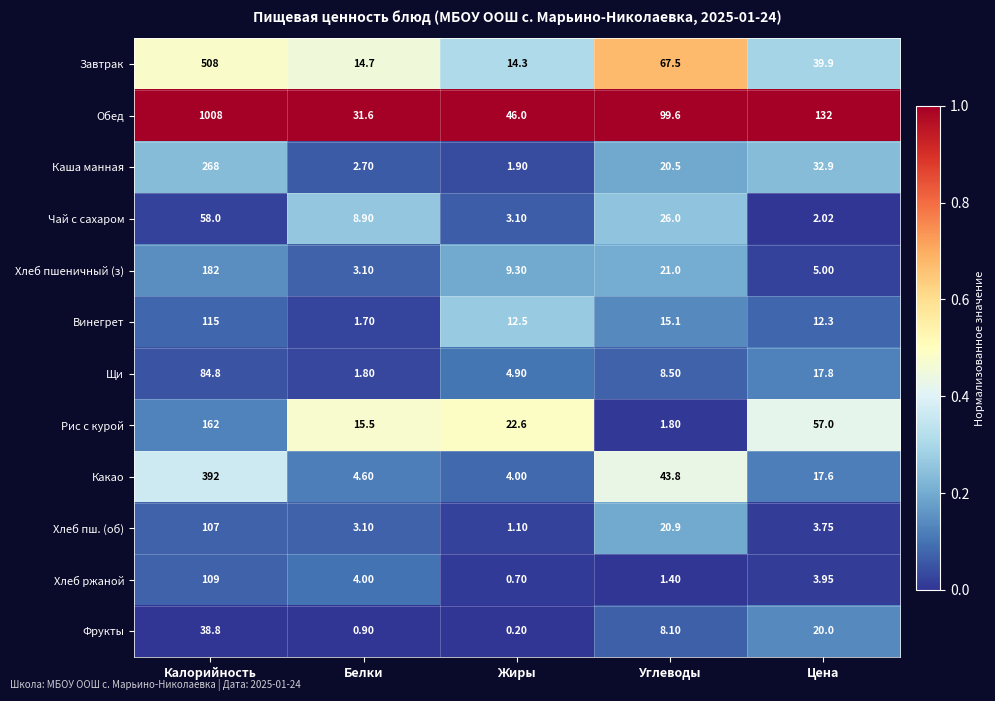

Which series has the largest total across all categories?

Обед